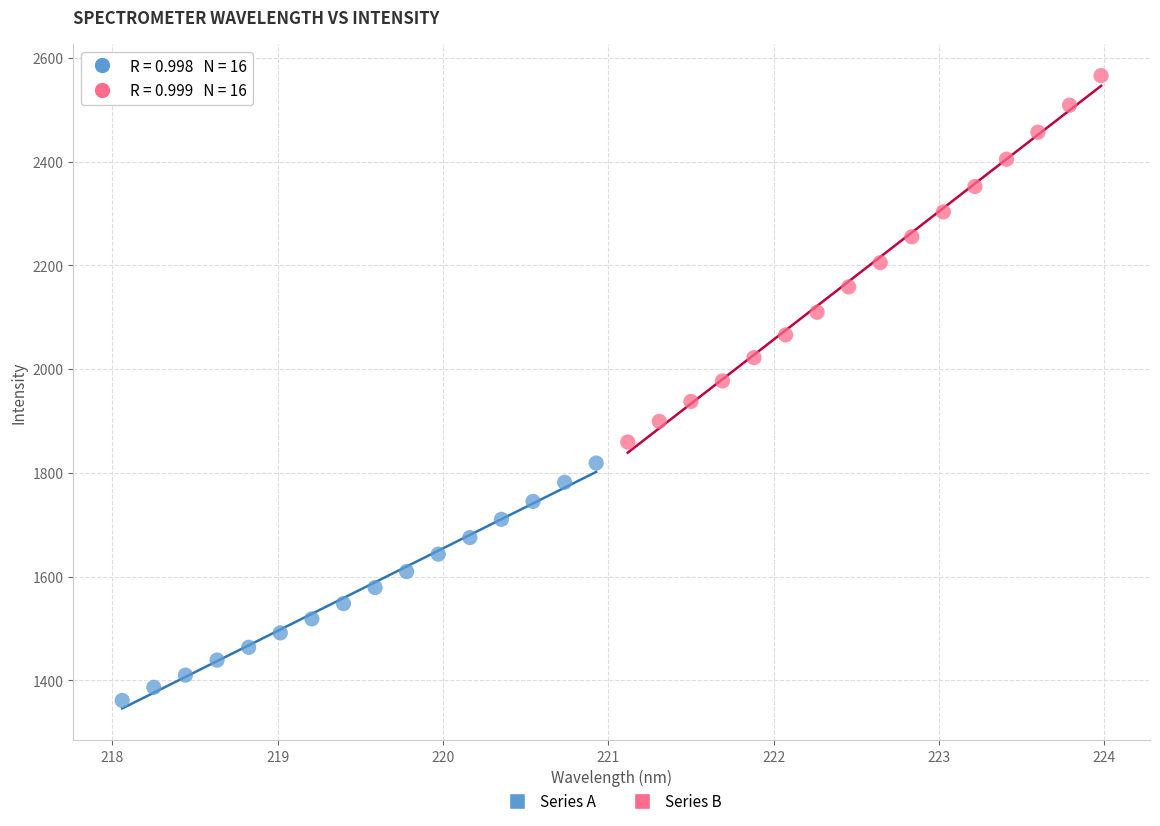

Which series has the largest Y range (max minus min)?

Series B